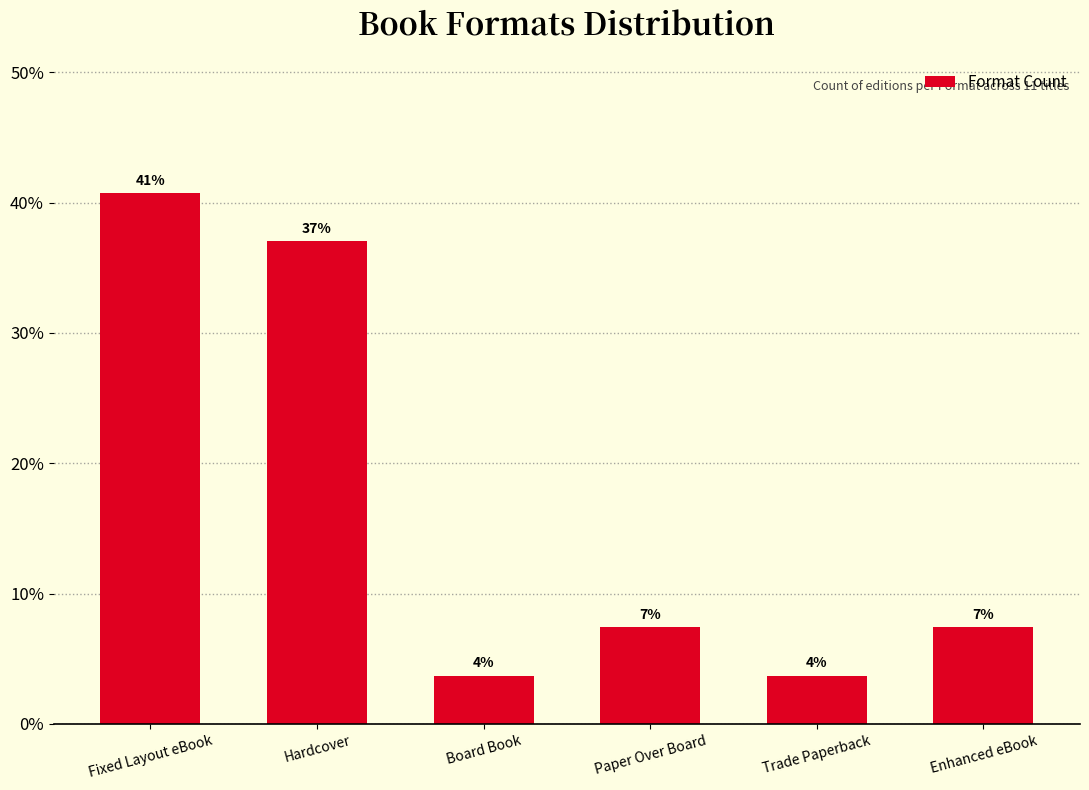

How many bars are there in total?

6